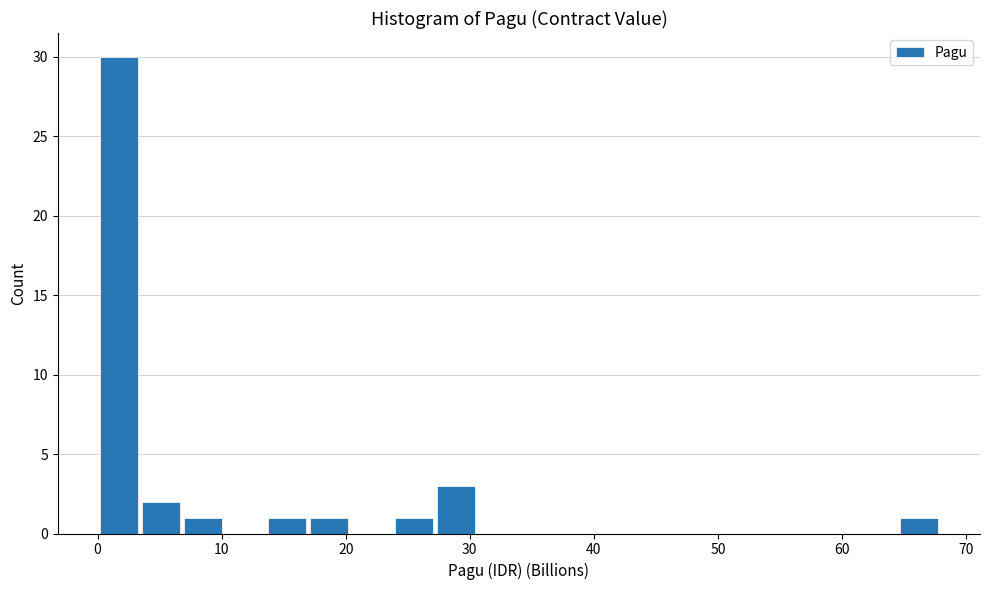

Read against the x-axis, roughly where is the centre of the tallest bar?

2